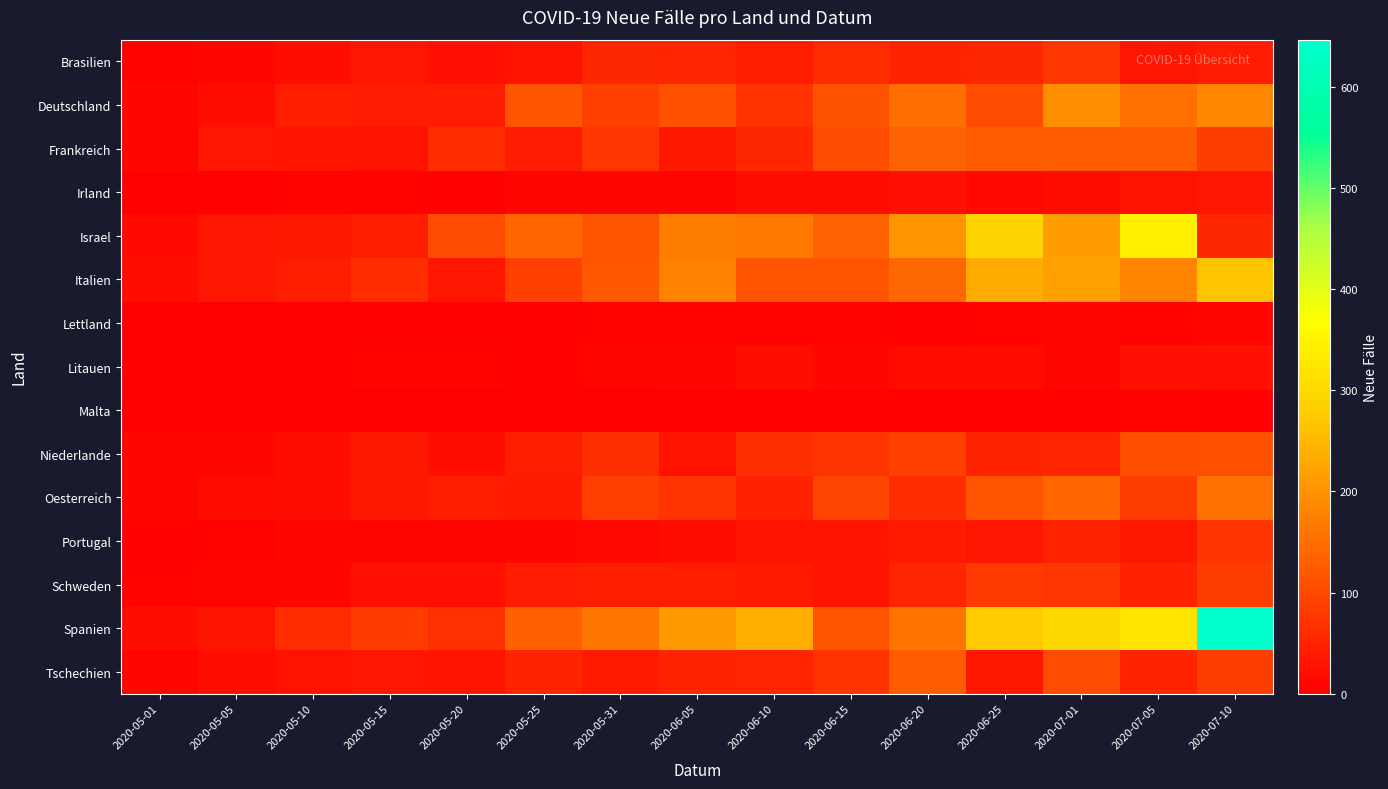

What is the total value across all series at 2020-05-25?

742.5